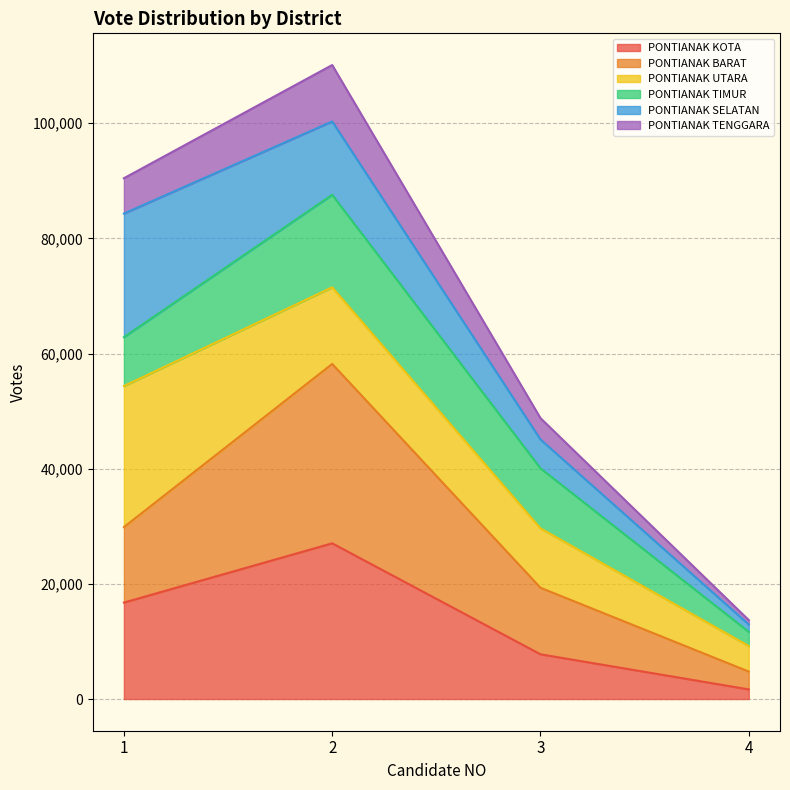

What is the value of the PONTIANAK BARAT point at the 4th from the left?

4769